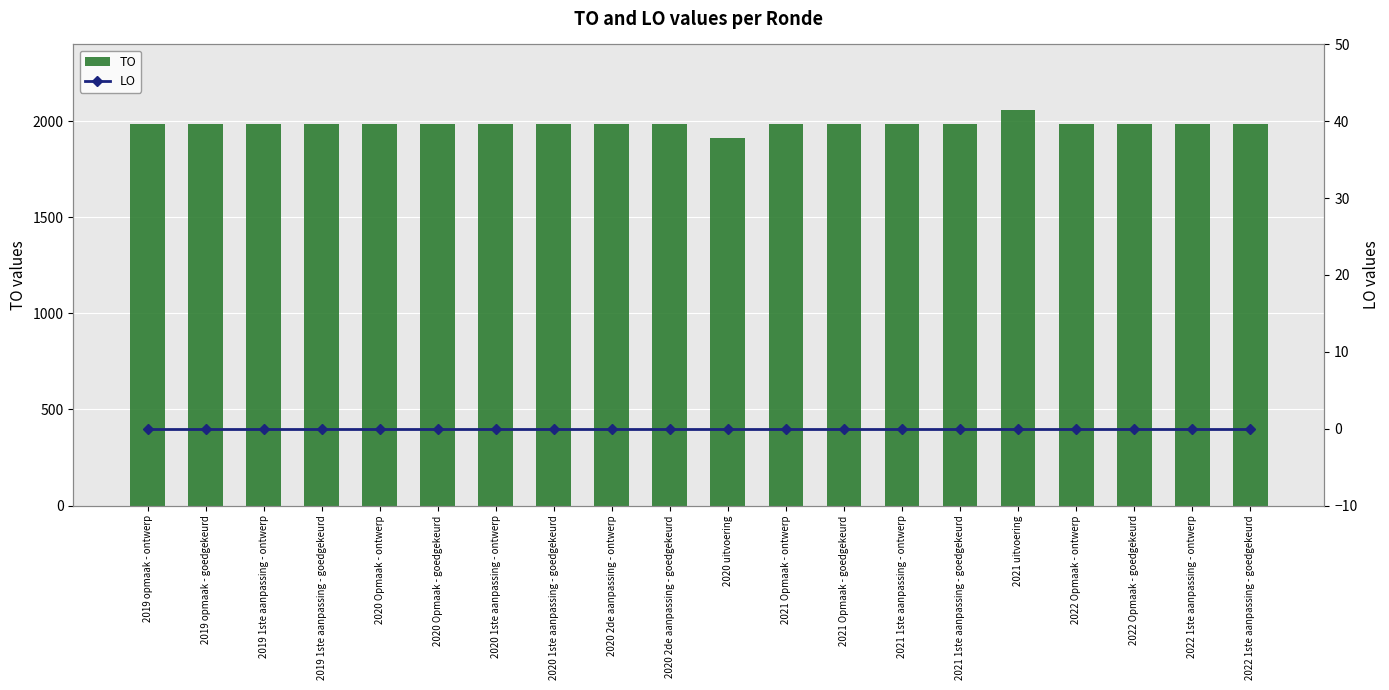

How many values in the TO series exceed 1988?

1